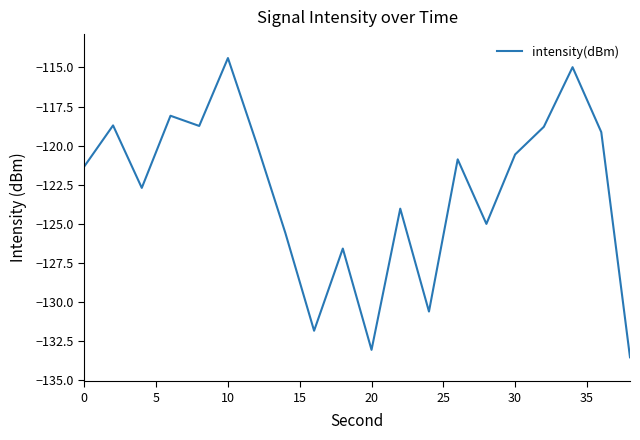

What is the maximum value shown in the chart?

-114.4